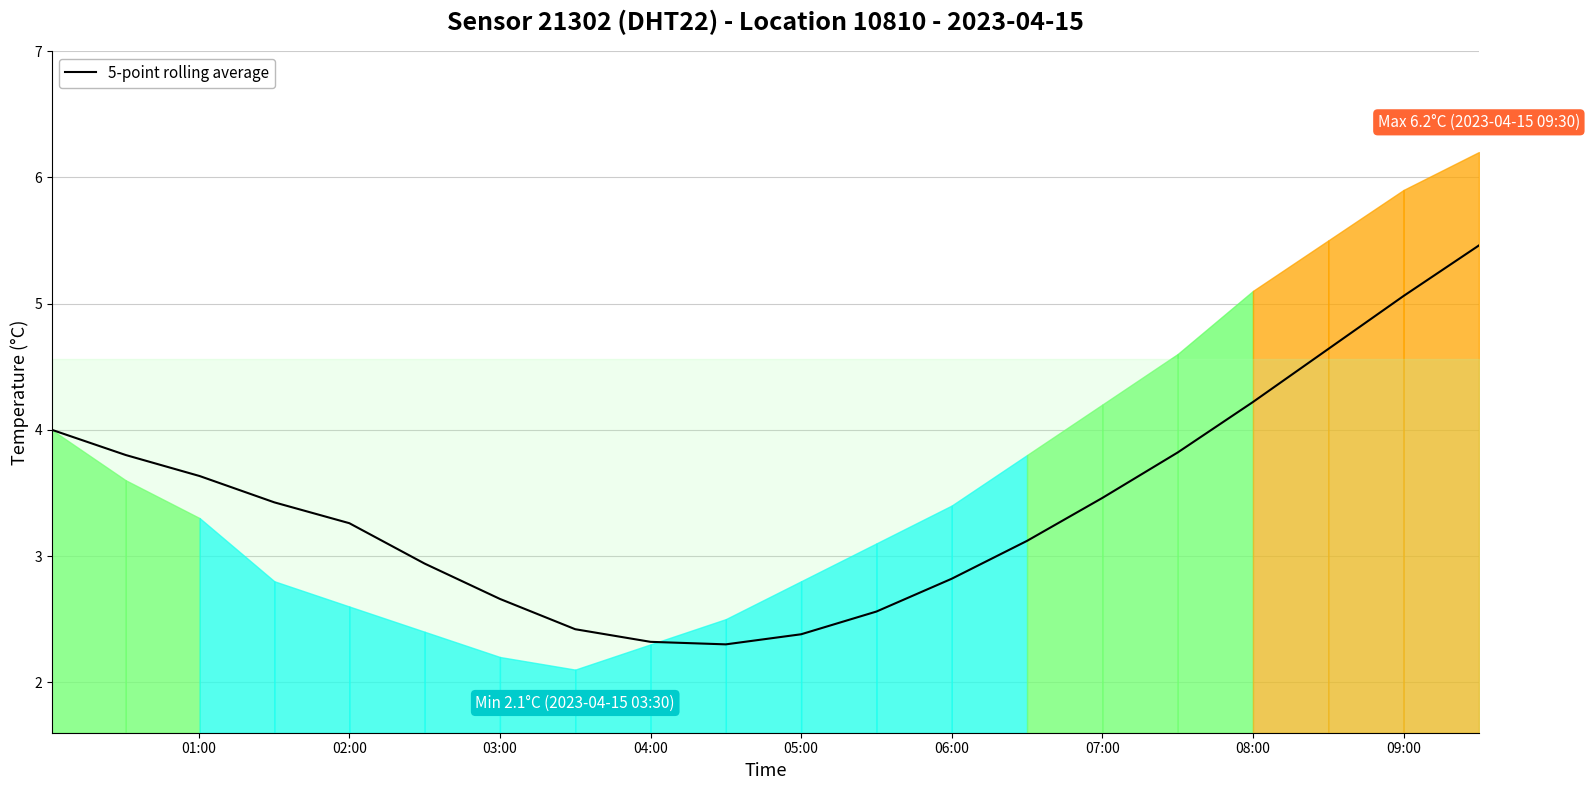

What is the minimum value for 5-point rolling average?

2.3